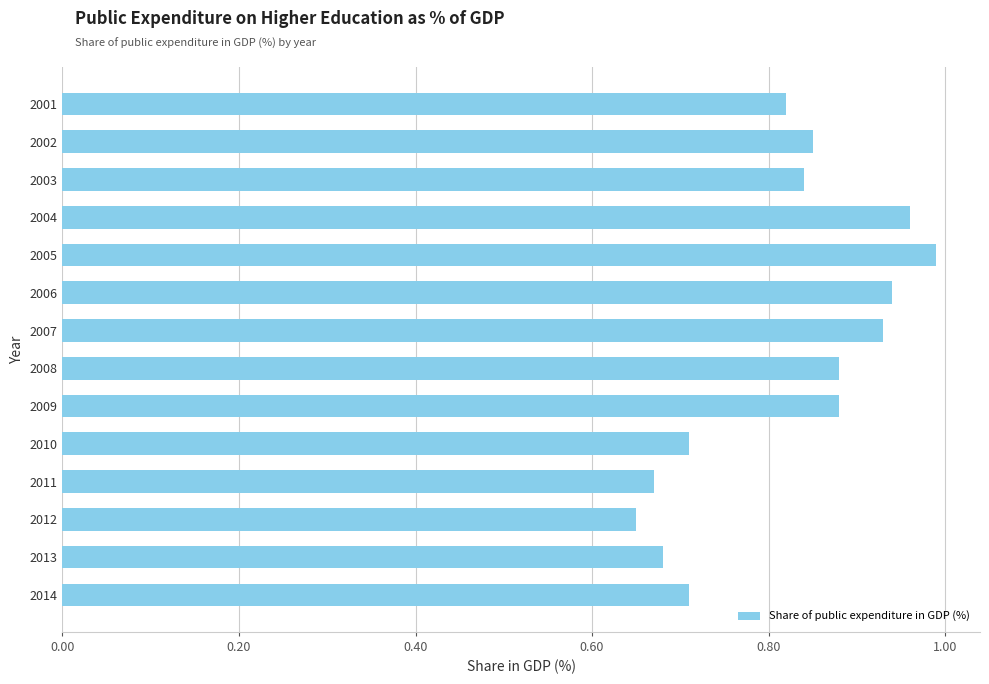

Between 2006 and 2011, which is larger?

2006